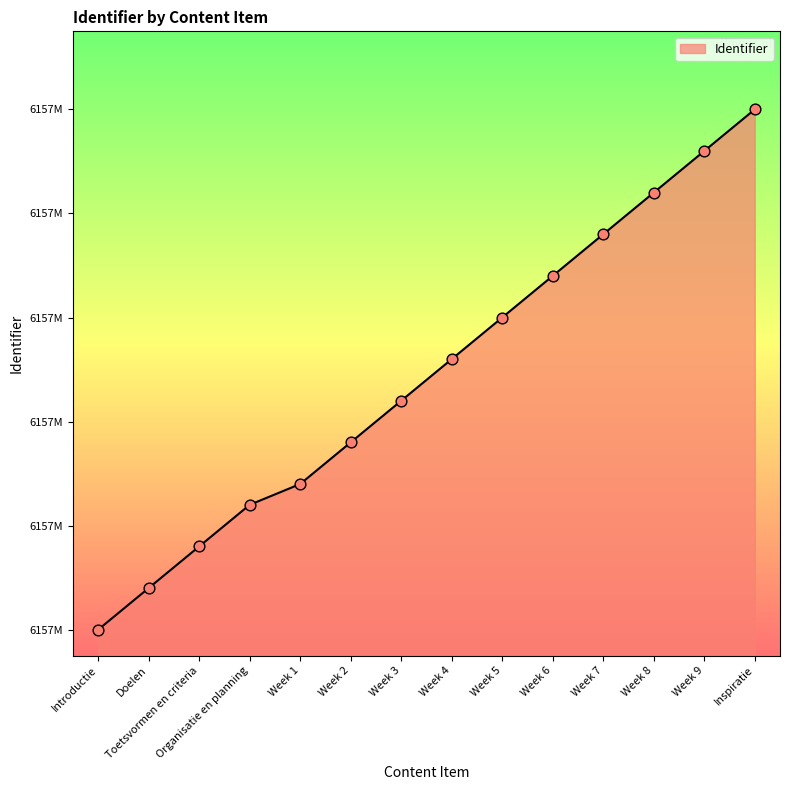

Approximately how many times larger is the value at Week 5 compared to Week 3?

1.0